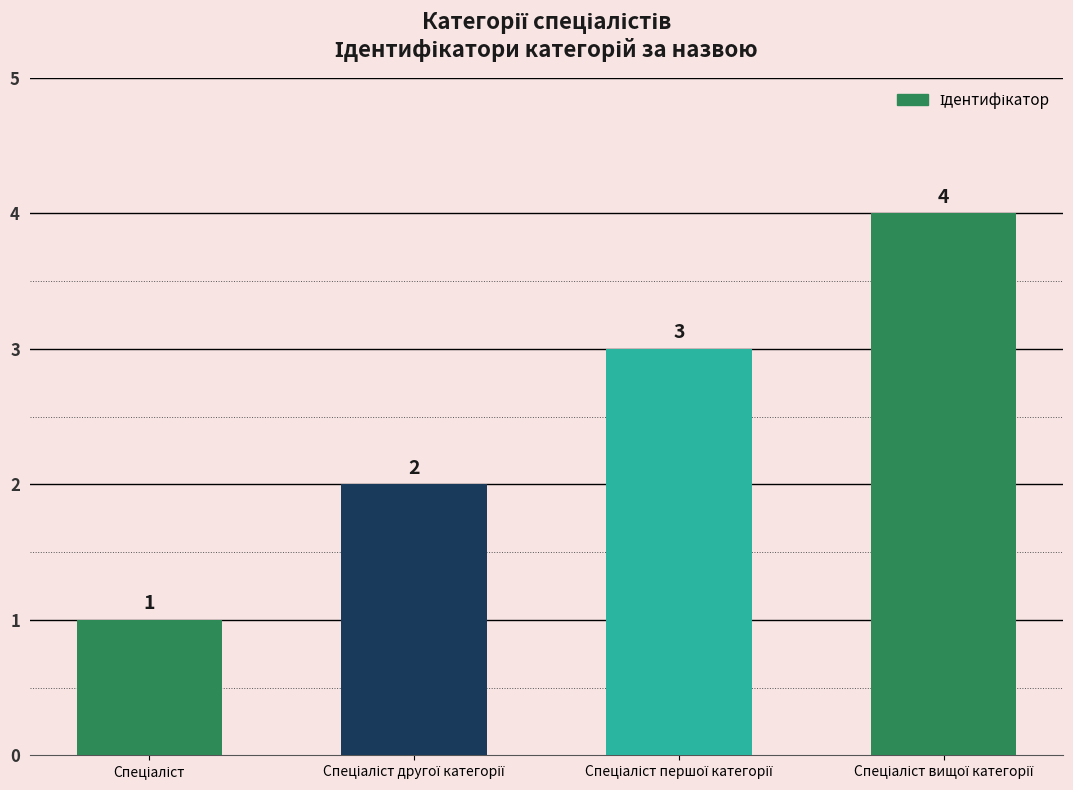

What is the sum of all values?

10